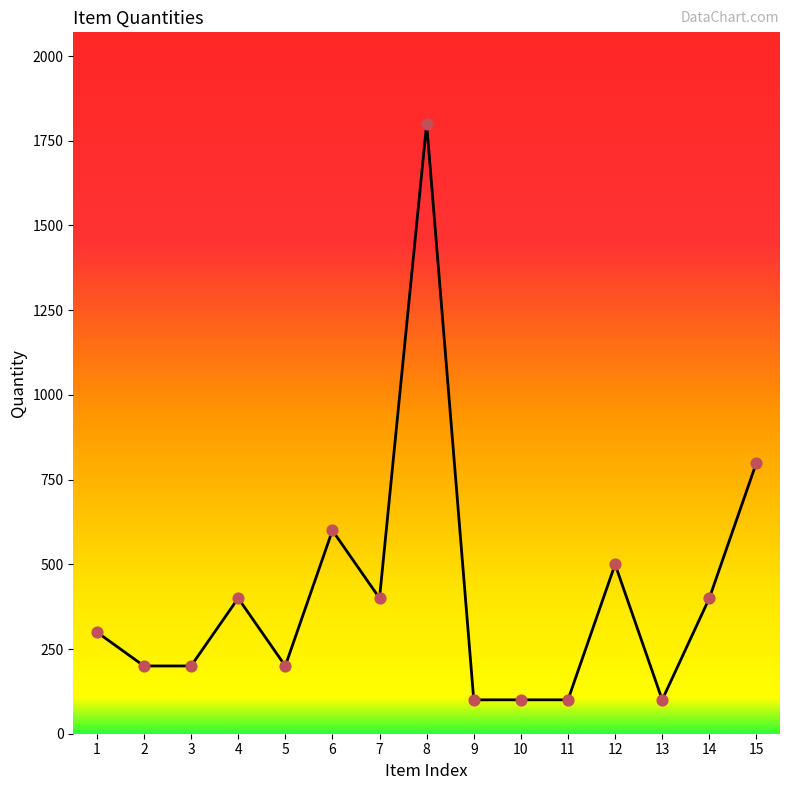

What is the change in value from 5 to 13?

-100